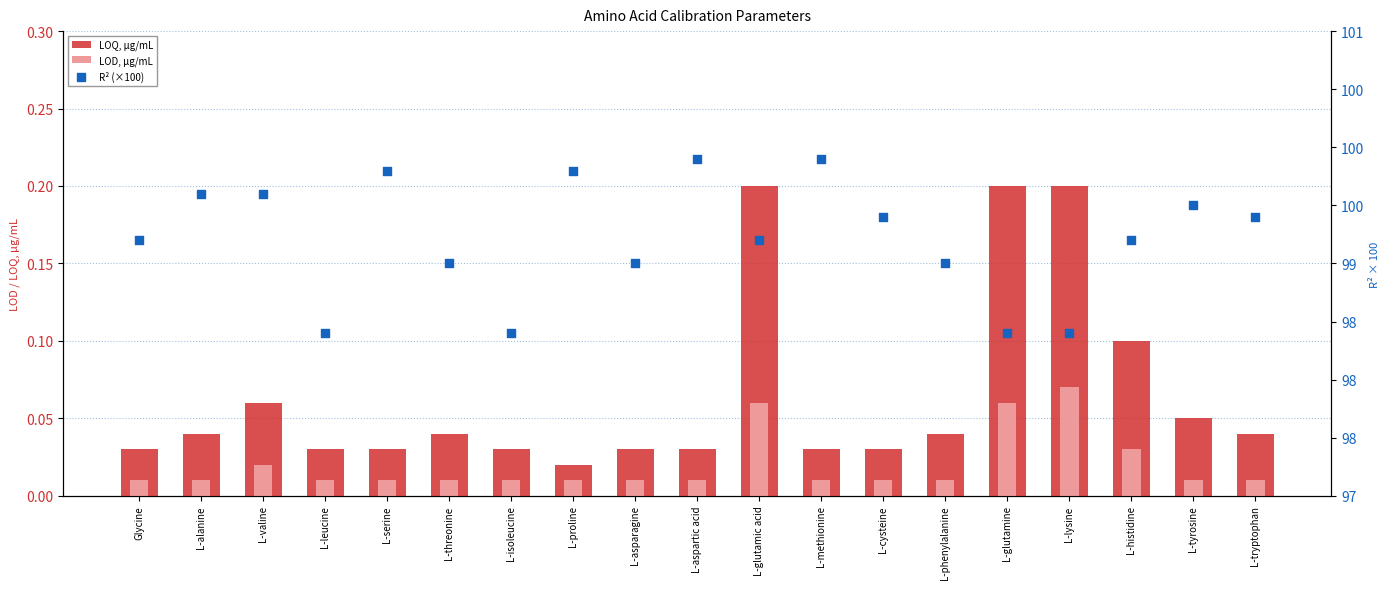

Is the value of LOQ, µg/mL at L-serine greater than the value of LOD, µg/mL at L-serine?

Yes